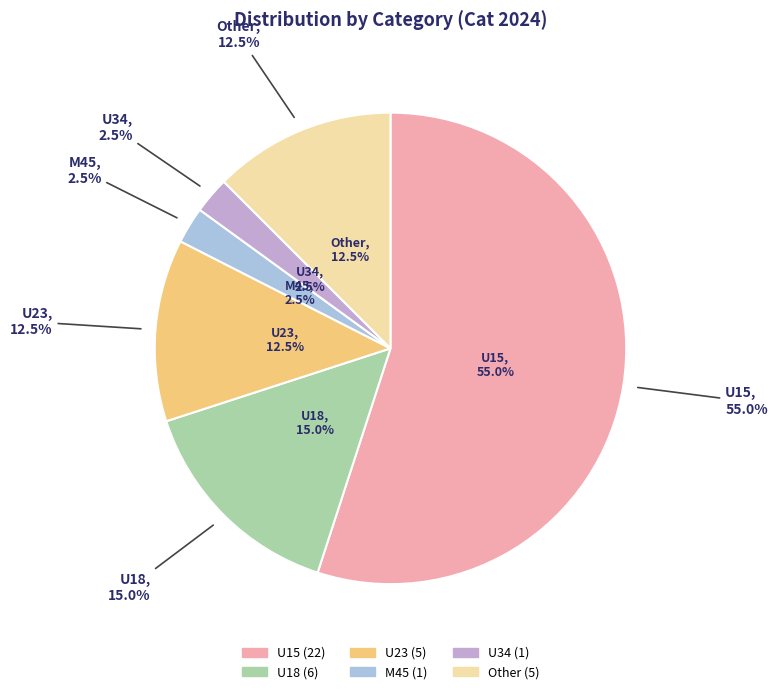

Which slice is the smallest?

U34